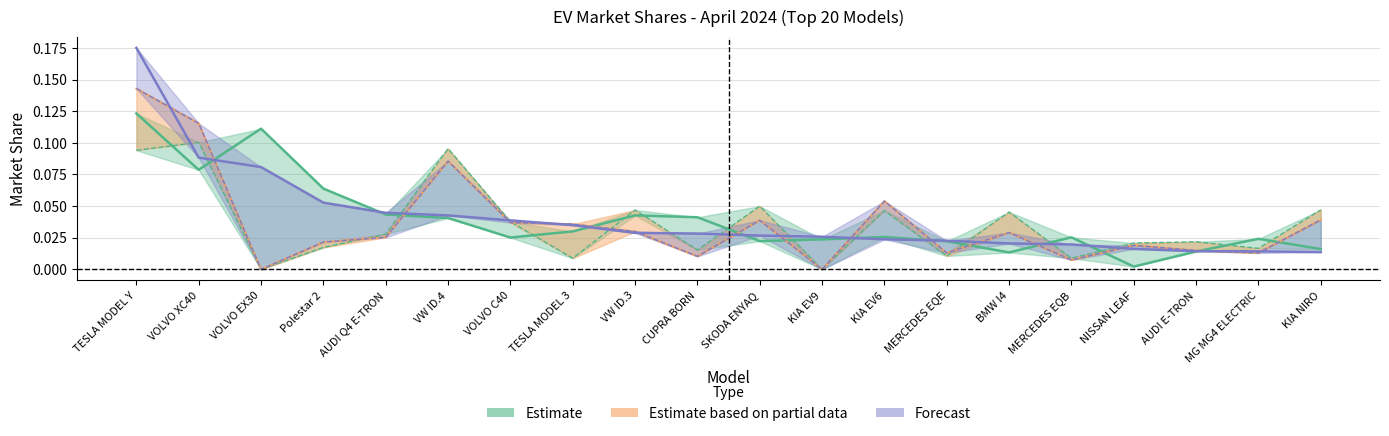

How many interior local peaks does the apr_sply_share series have?

7